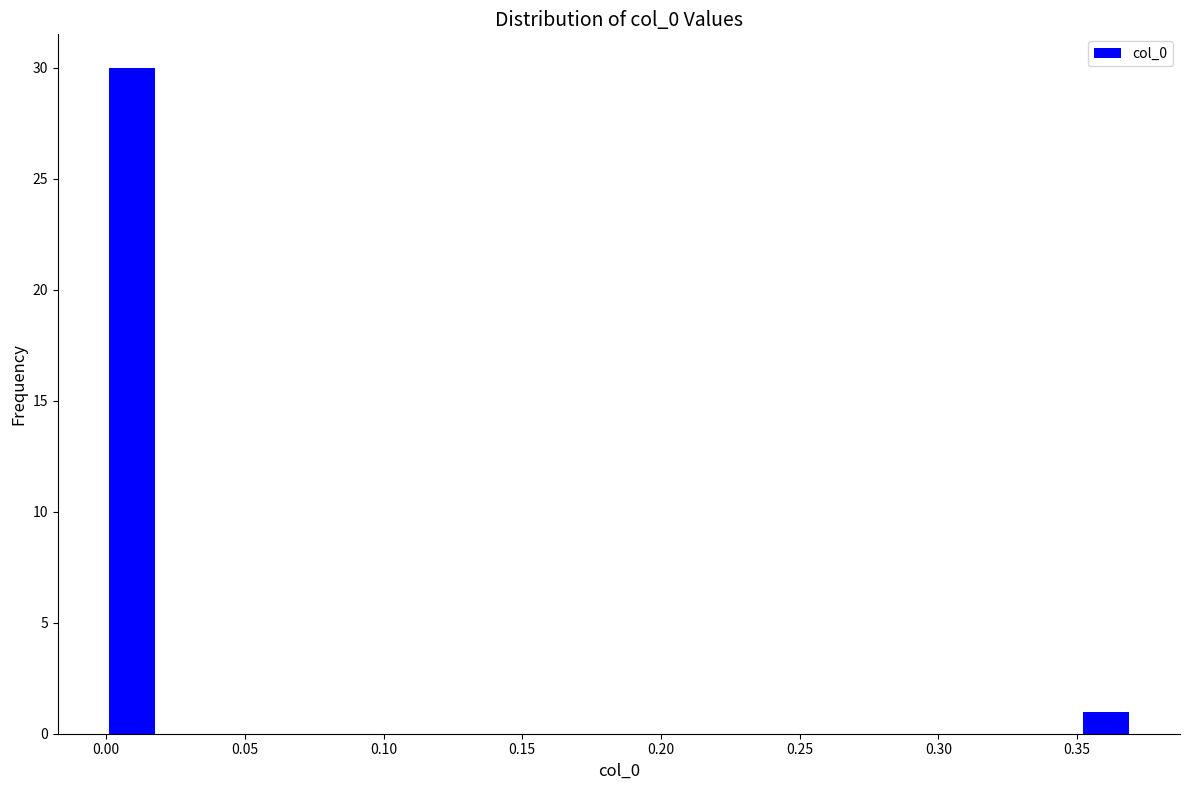

Around what value on the x-axis is the tallest bar? Give the approximate position of its centre, as read against the axis.

0.010